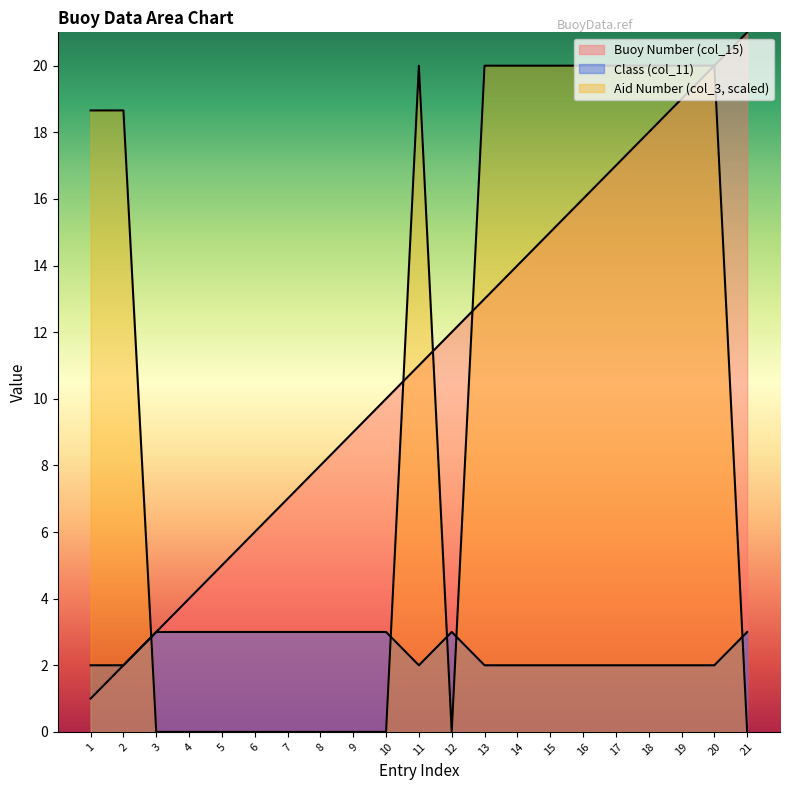

Where is the first local maximum for Class (col_11)?

12